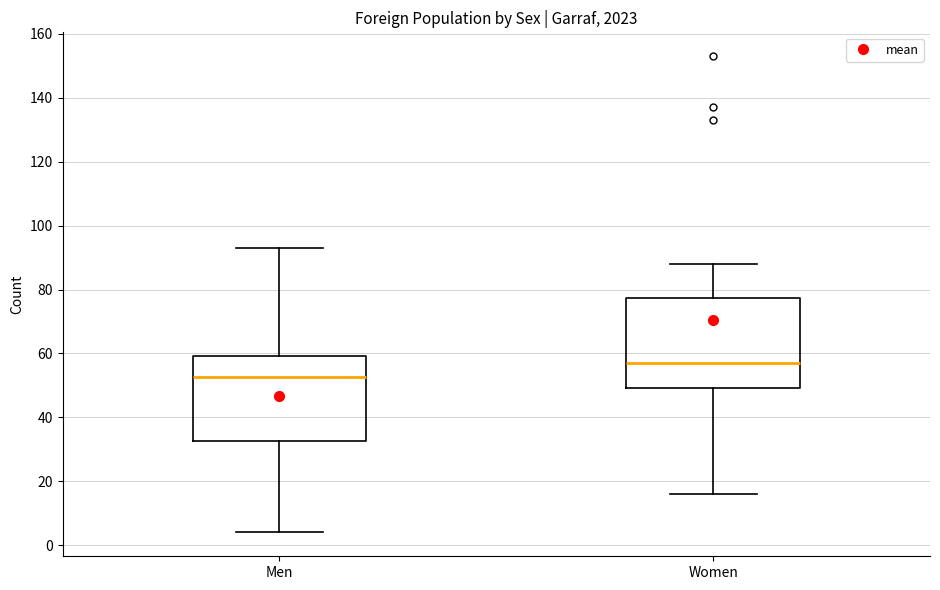

Which box's median line is the lowest?

Men